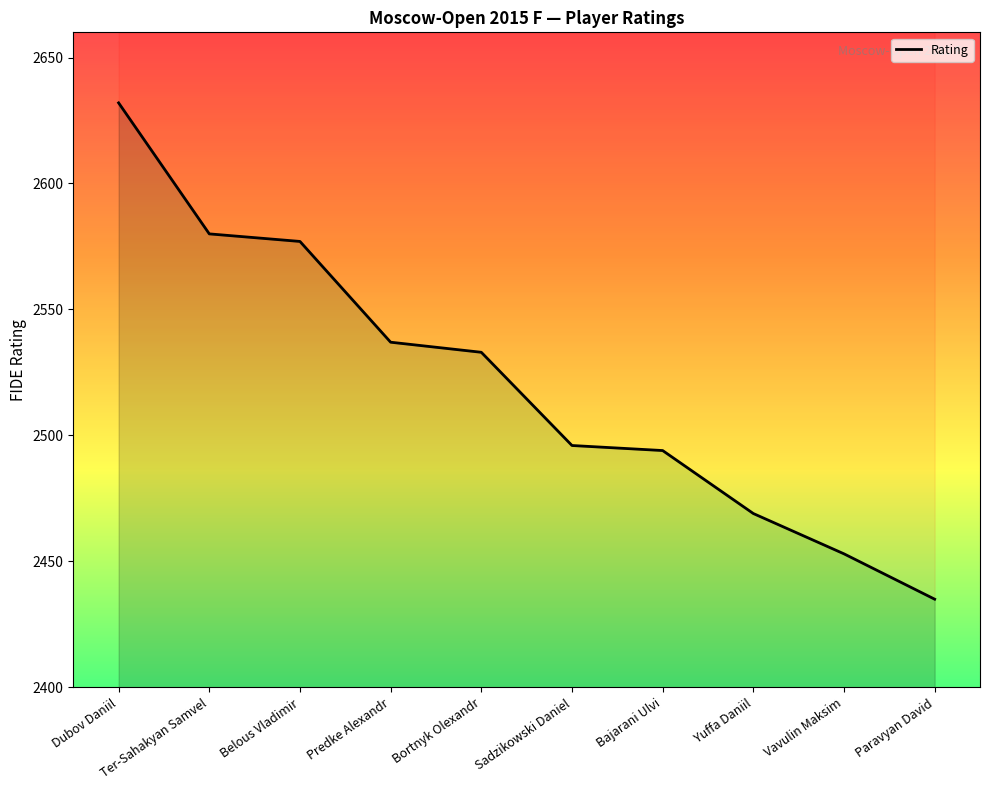

How many values are below 2533?

5